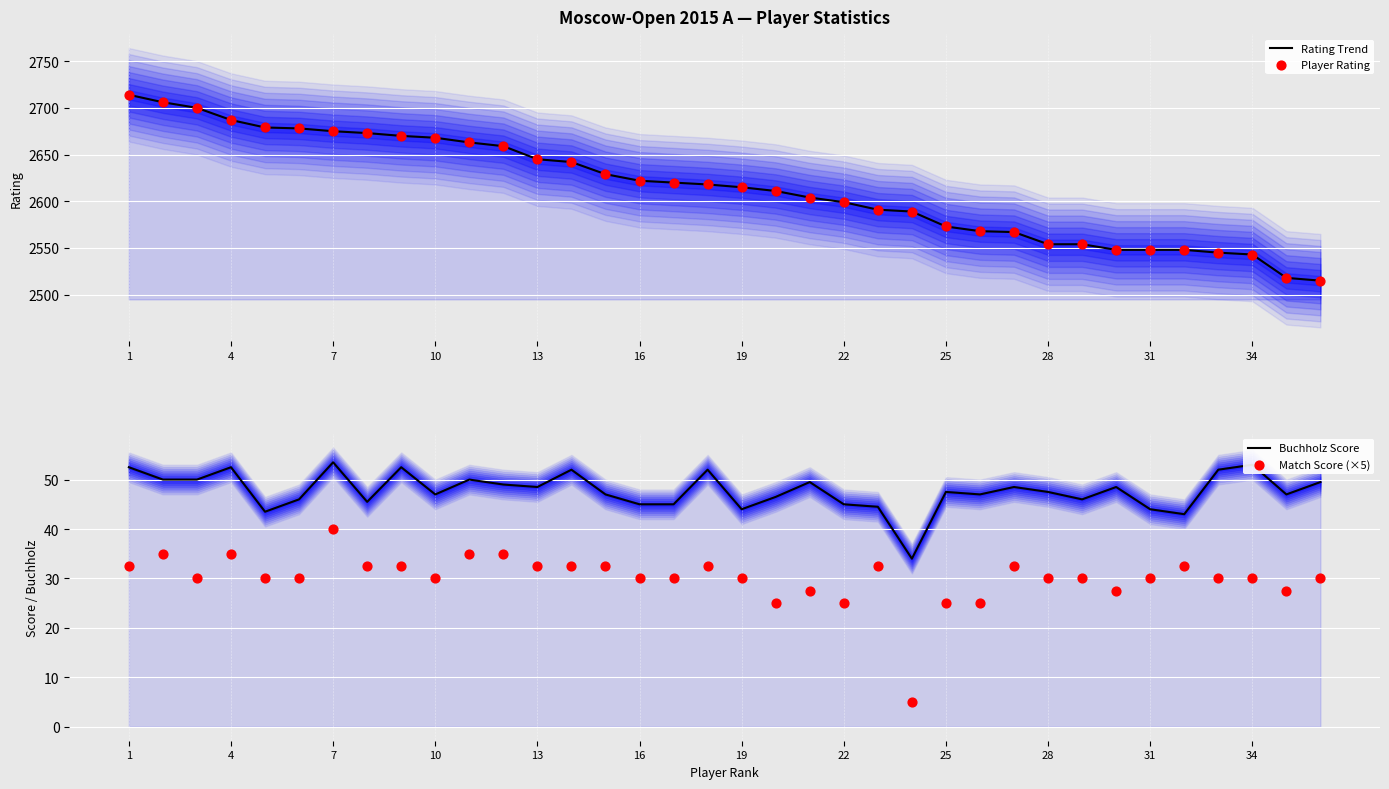

Which series contains the highest Y value?

Rating Trend